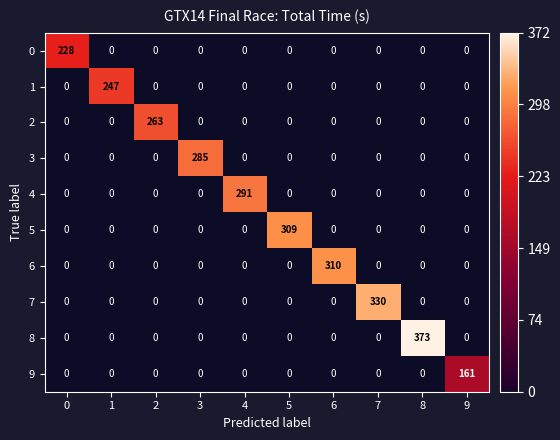

How many positive values does the 3 series have?

1